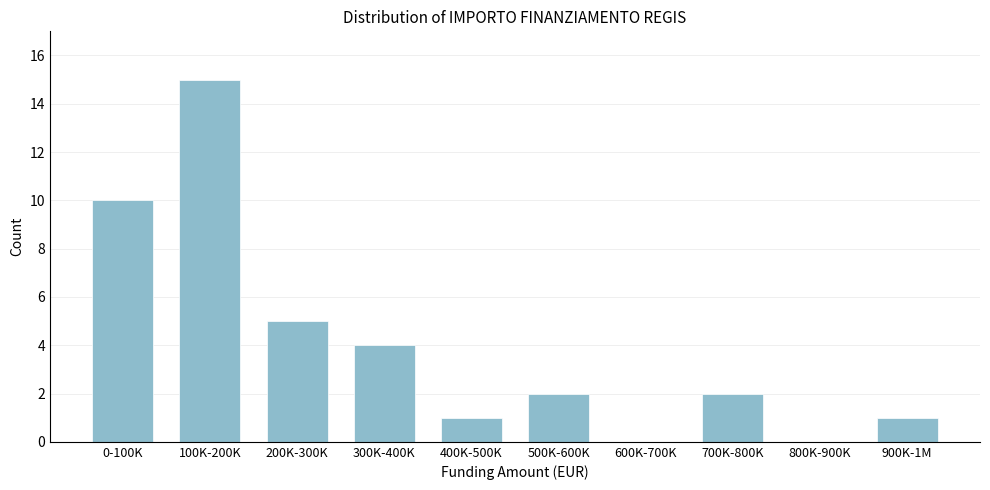

Reading left to right, what are all the values shown in this chart?

0-100K=10	100K-200K=15	200K-300K=5	300K-400K=4	400K-500K=1	500K-600K=2	600K-700K=0	700K-800K=2	800K-900K=0	900K-1M=1